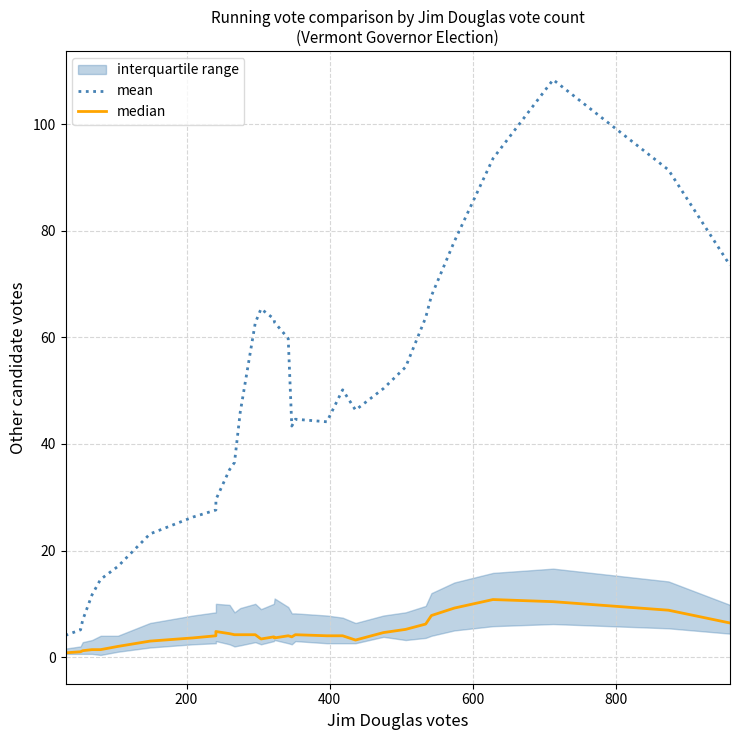

The median series shows 2.4 at 25. True or false?

False